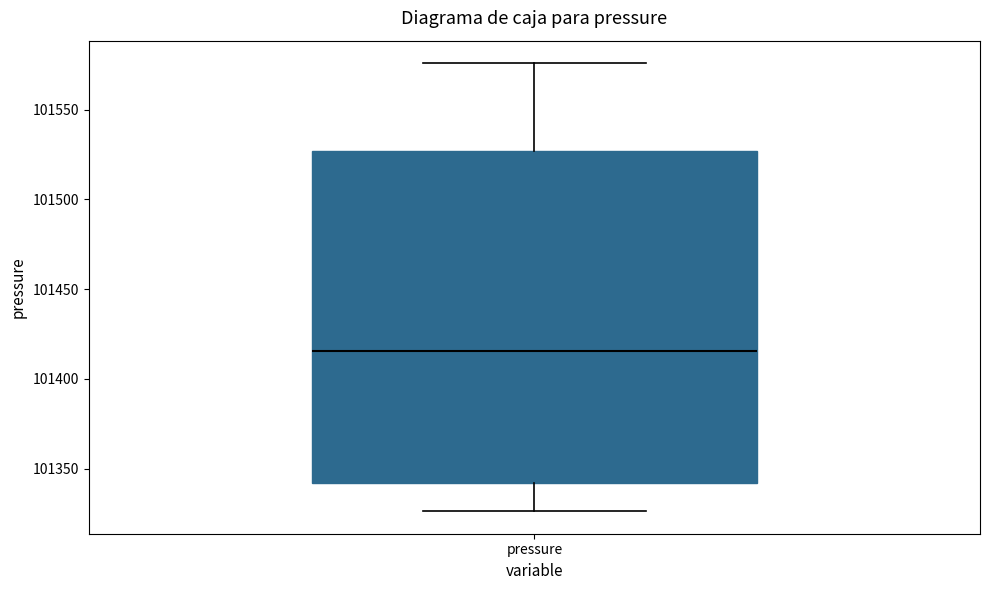

Transcribe this box plot: give where the median line is, the range the box spans, and where the two whiskers end, as read against the y-axis. The values are not printed on the chart, so give them approximately, as read against the axis.

median 101415, box 101340 to 101525, whiskers 101325 to 101575